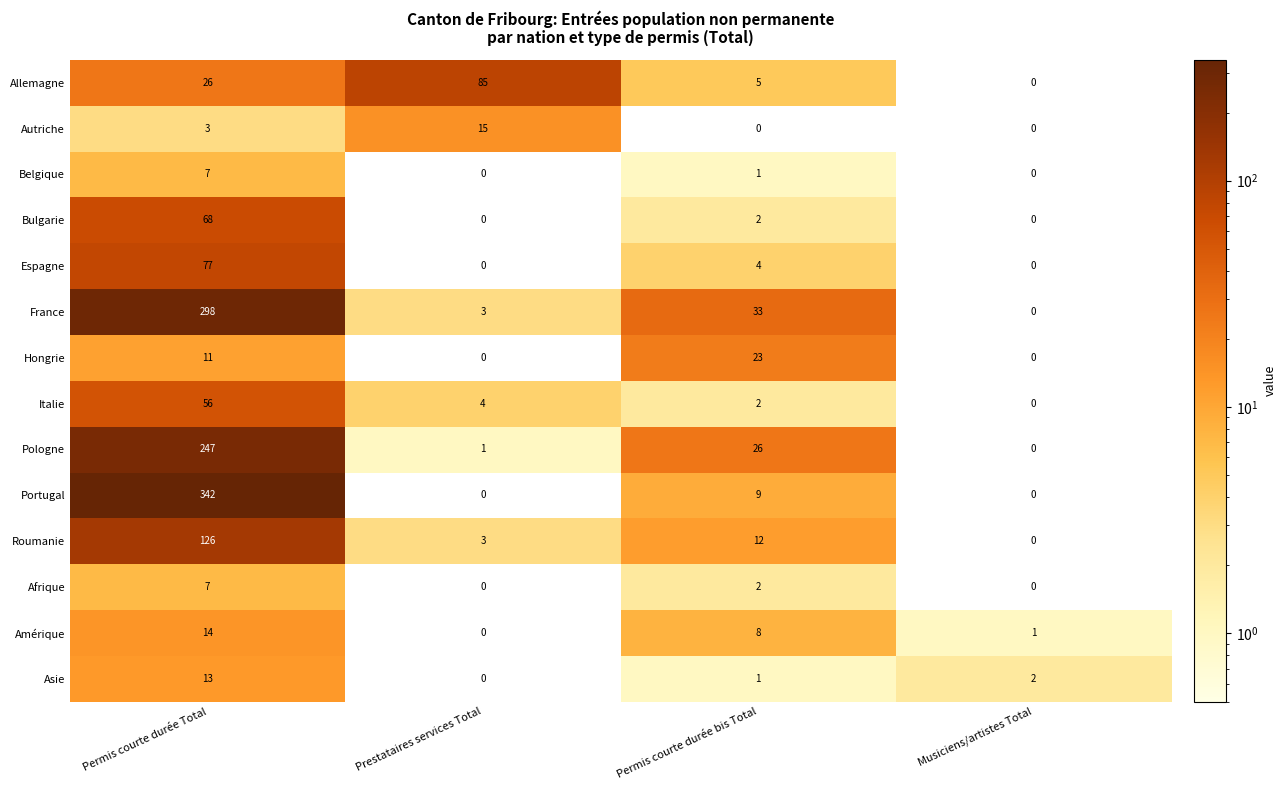

The Allemagne series shows -55 at Musiciens/artistes Total. True or false?

False